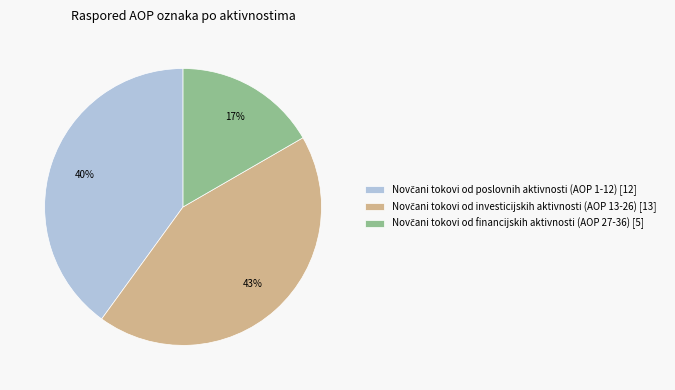

To the nearest percent, what is the average slice percentage?

33%